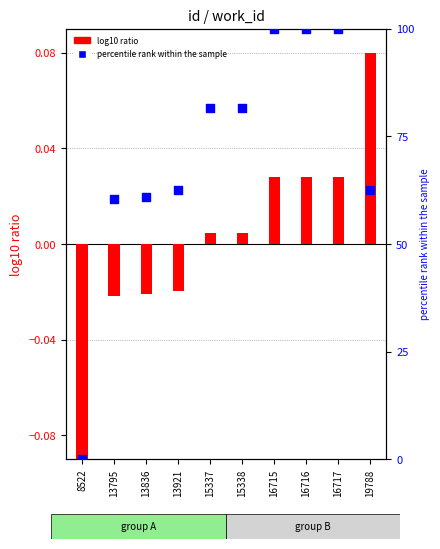

Which series reaches the maximum Y coordinate?

work_id (percentile rank)